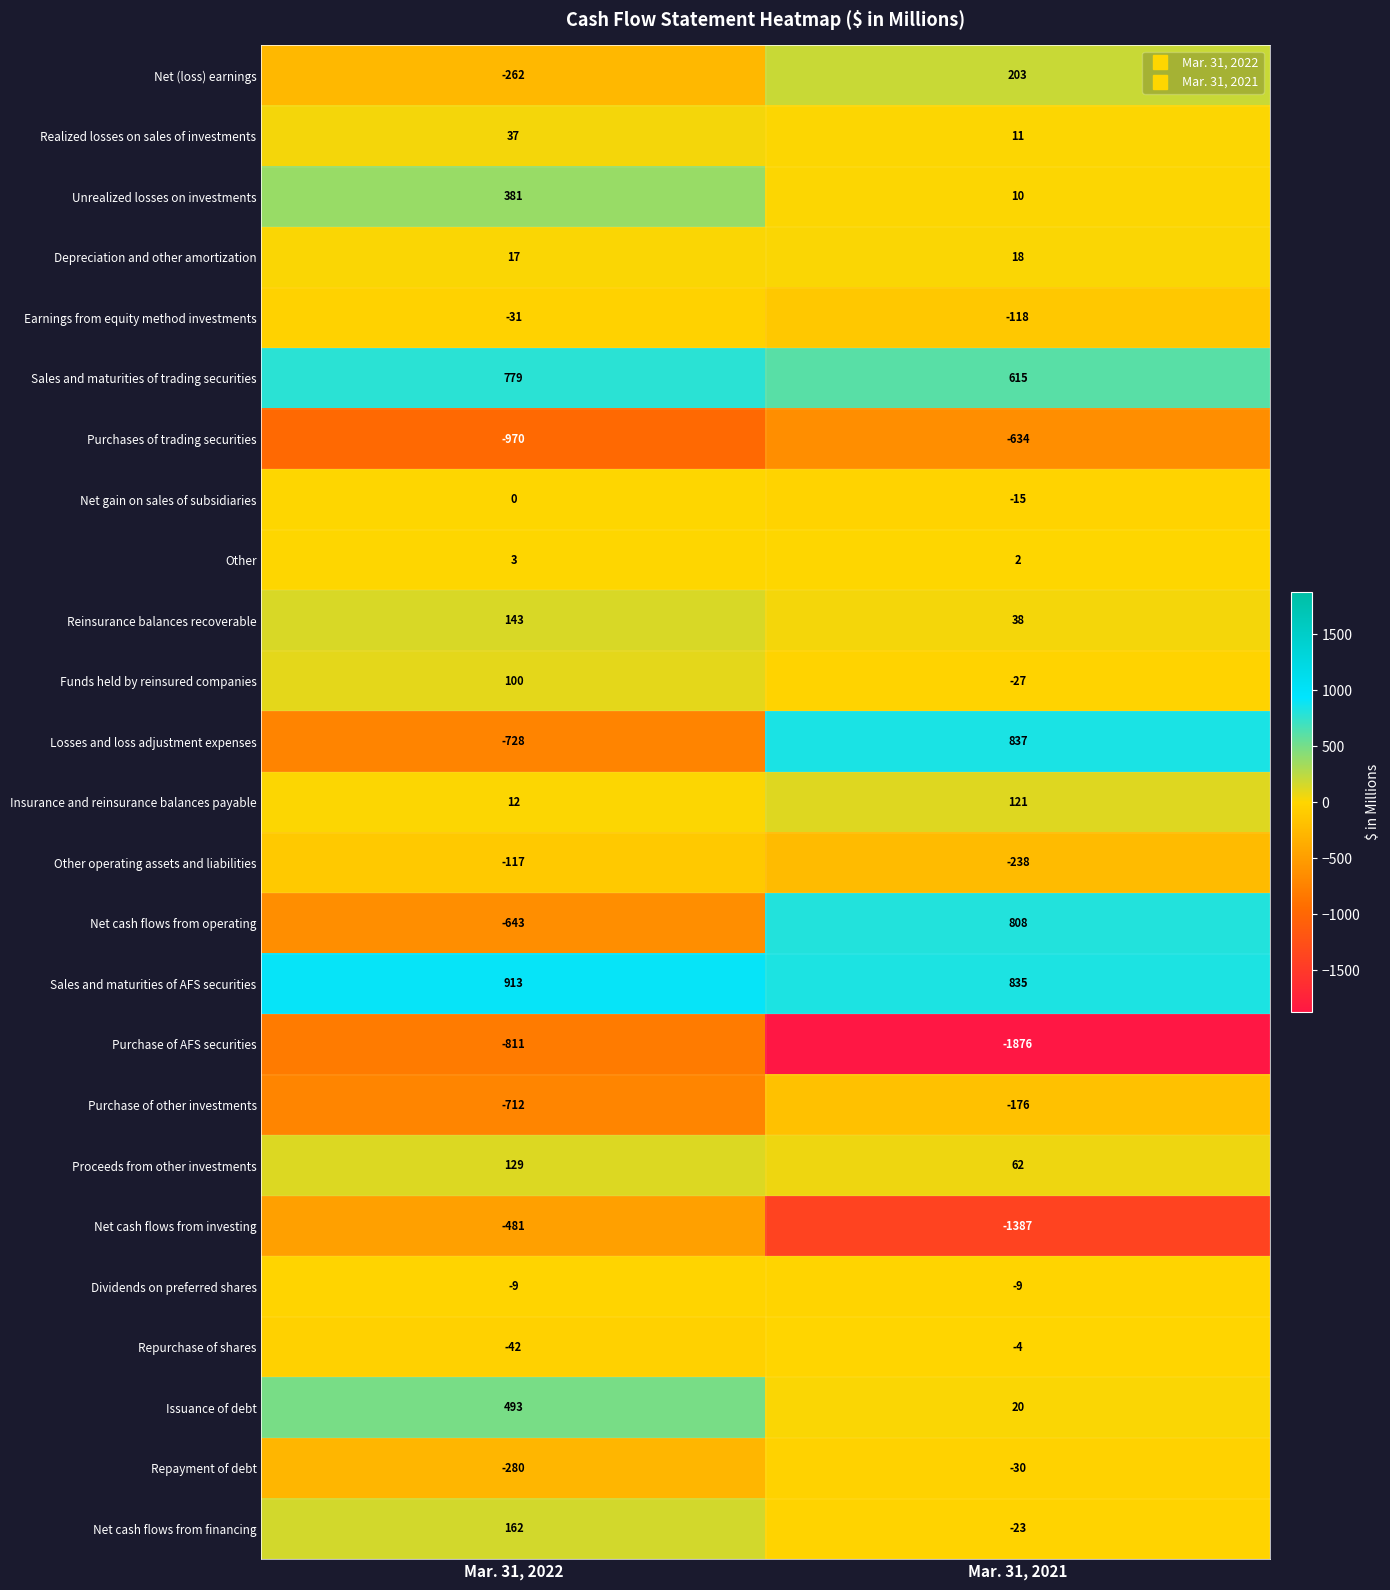

List the labels in order of Purchase of other investments value, smallest first.

Mar. 31, 2022, Mar. 31, 2021